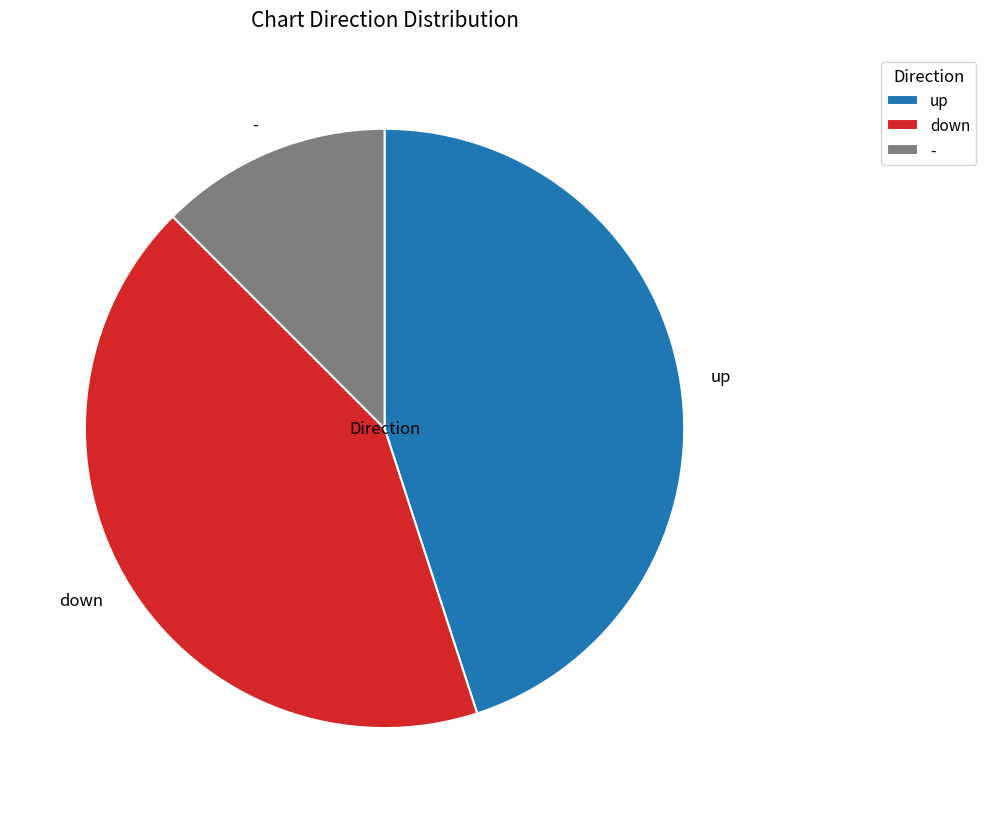

Does - represent more than half of the total?

No